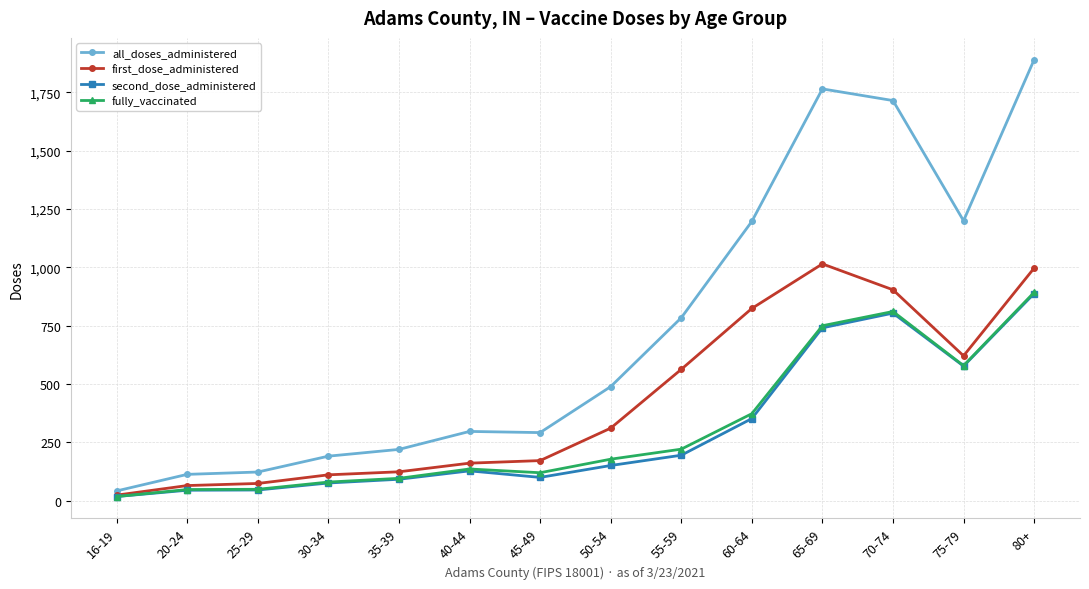

What are all the series names shown in the legend?

all_doses_administered, first_dose_administered, second_dose_administered, fully_vaccinated